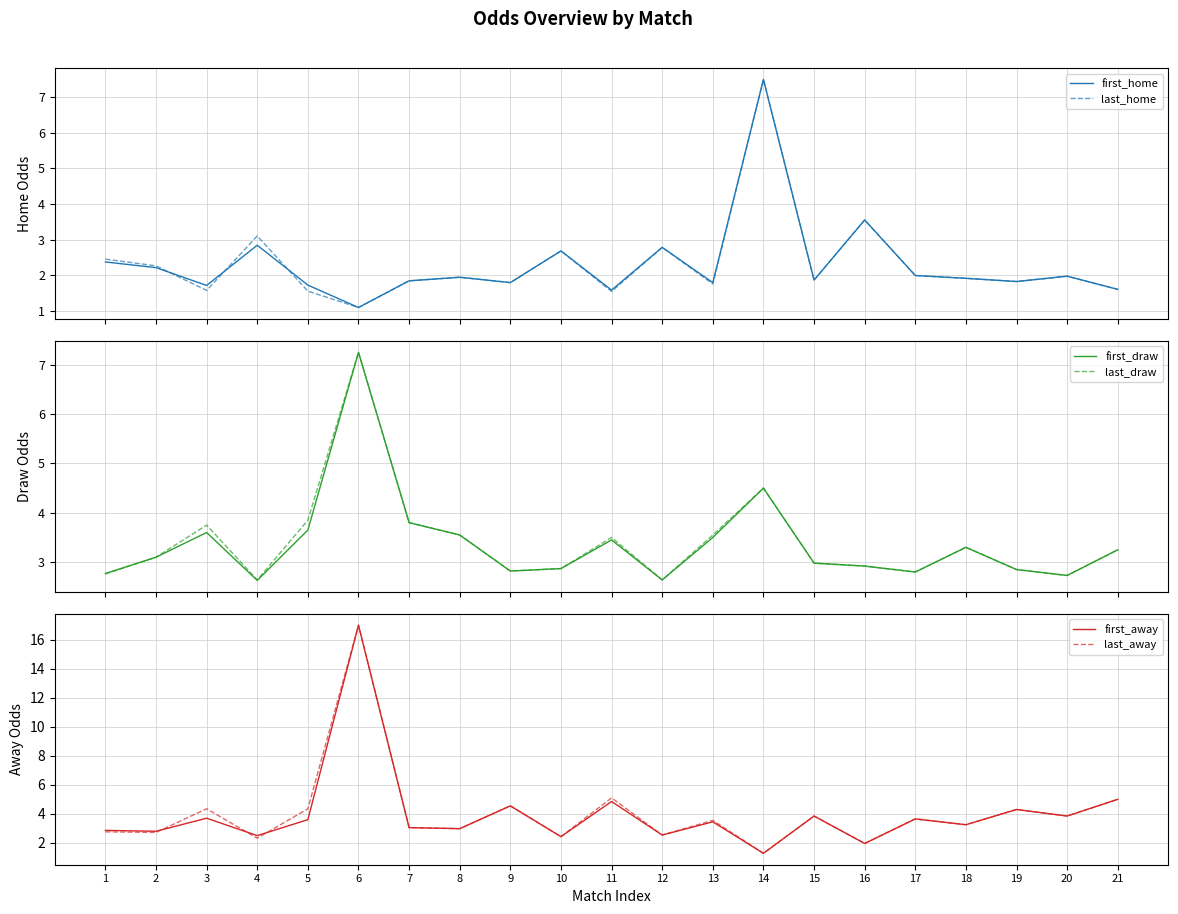

How many interior local valleys does the last_draw series have?

5